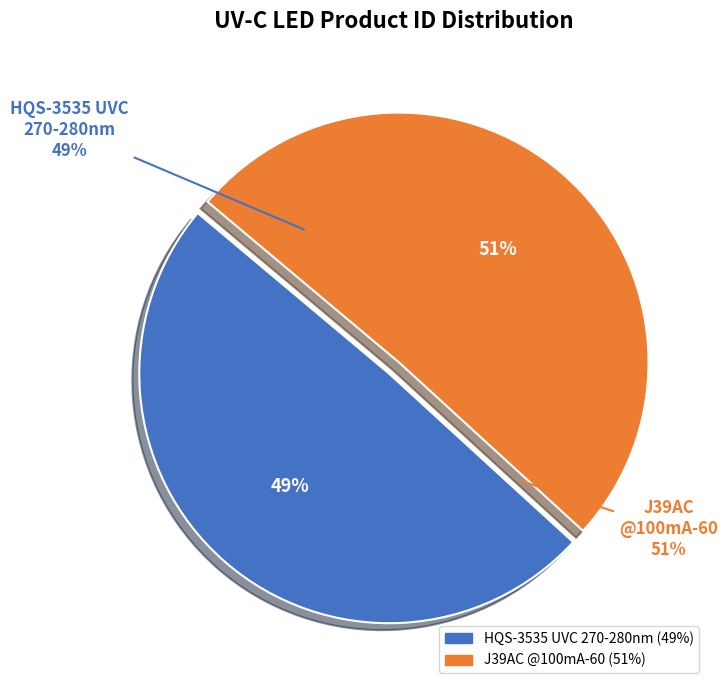

The HQS-Datasheet of 3535 UVC LED 270-280nm slice represents 55% of the pie. True or false?

False